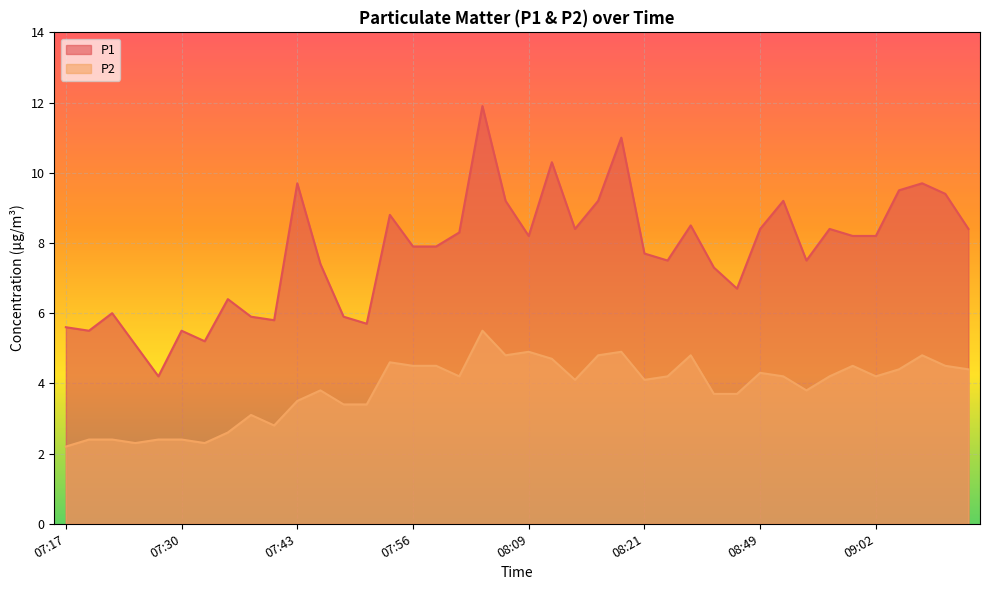

True or false: P1 and P2 cross at least once.

False